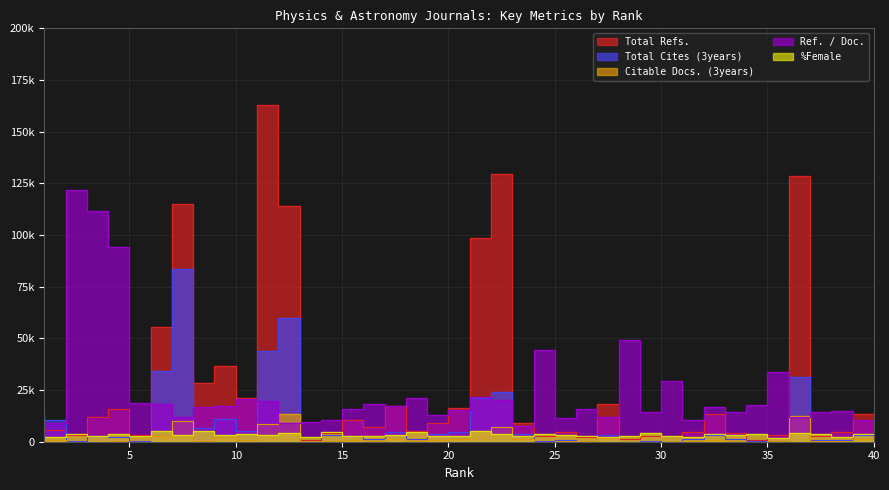

List the series in order of their peak value, highest first.

Total Refs., Ref. / Doc., Total Cites (3years), Citable Docs. (3years), %Female